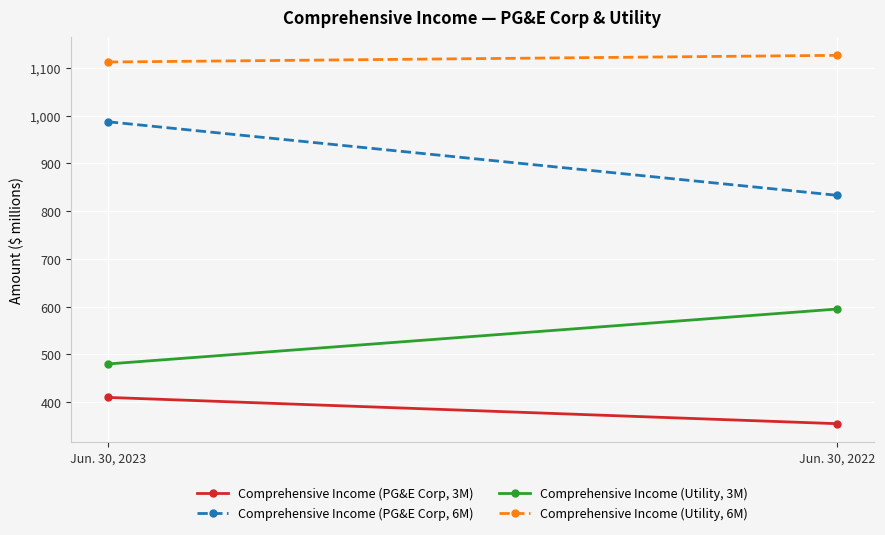

Is it true that Comprehensive Income (Utility, 3M) equals 480 at Jun. 30, 2023?

True